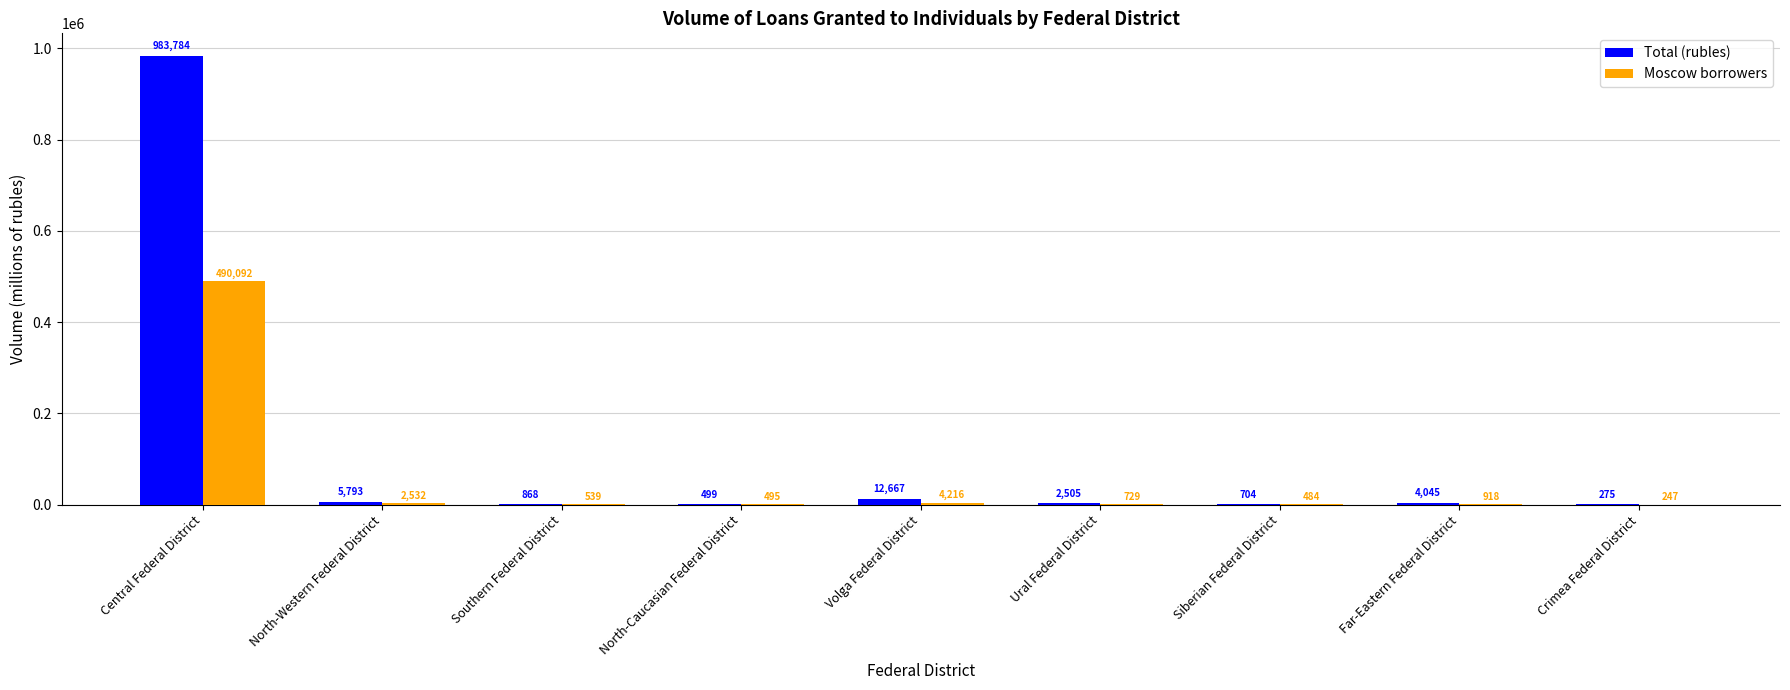

At which label does Moscow borrowers first exceed 729?

Central Federal District